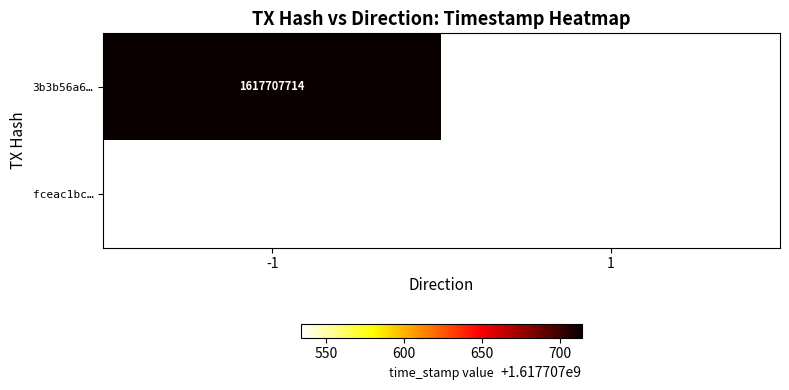

True or false: 3b3b56a605eca1b18ccff62ec068bea3c53afd6 has a value of 1617707714 at time_stamp.

True